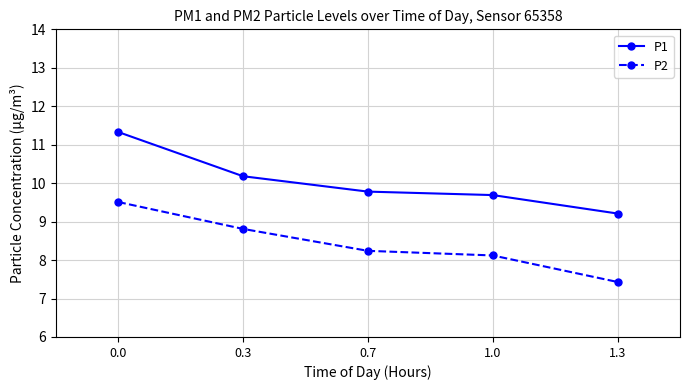

True or false: P1 and P2 intersect in this chart.

False